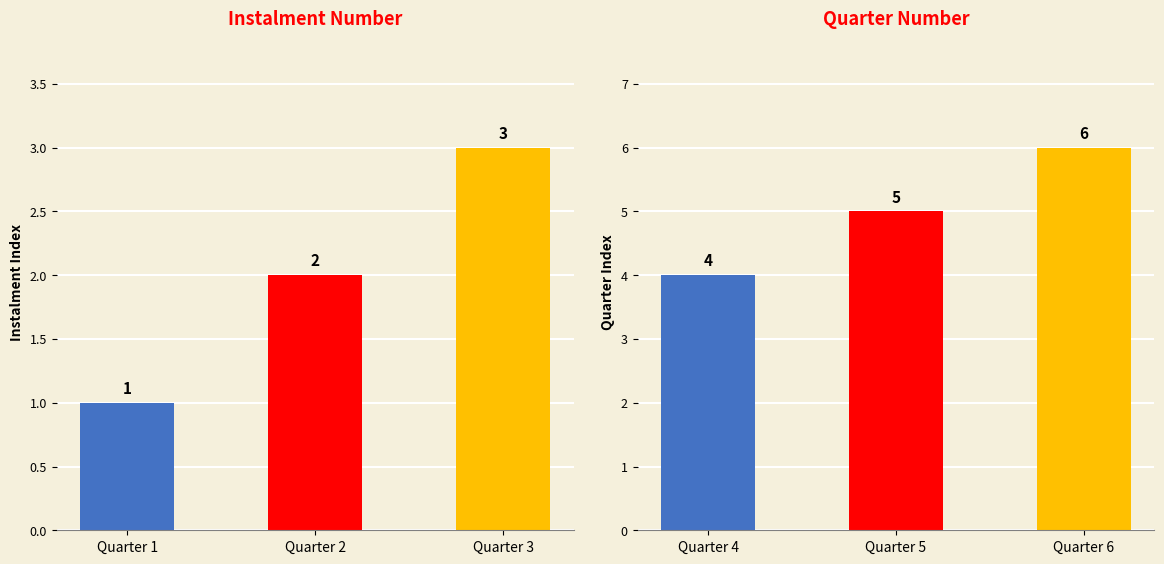

Which series has the largest total across all categories?

Quarter